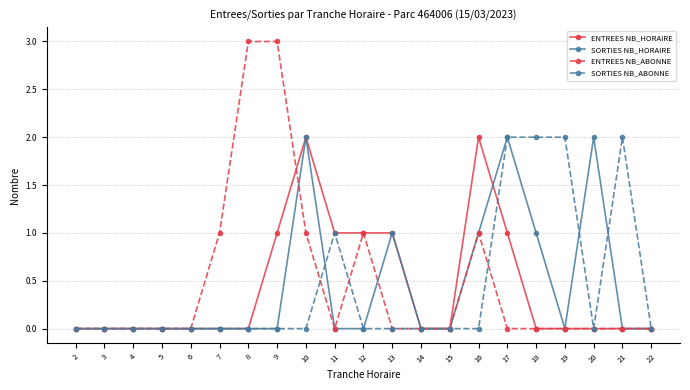

True or false: SORTIES NB_ABONNE has more than 1 interior local peaks.

True